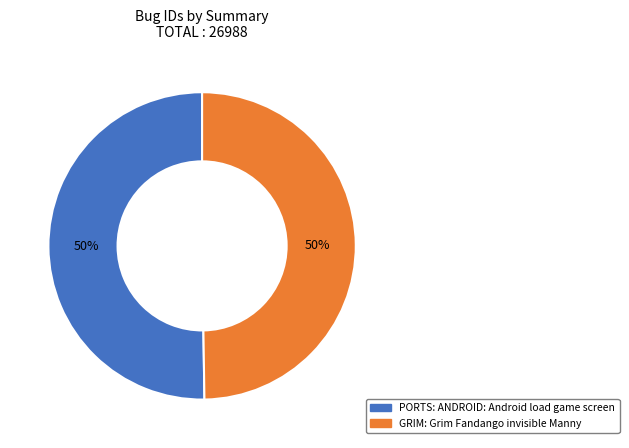

Is the sum of GRIM: Grim Fandango invisible Manny and PORTS: ANDROID: Android load game screen greater than half?

Yes